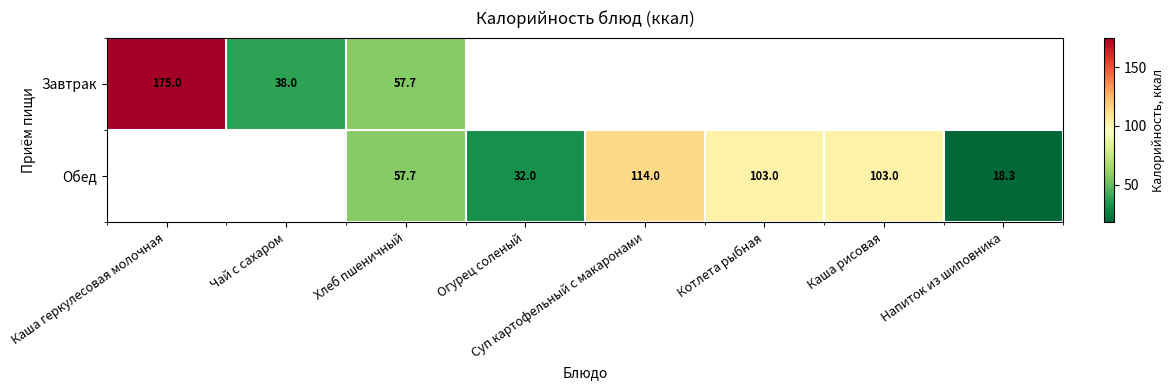

Is the value of Завтрак at Каша геркулесовая молочная greater than the value of Обед at Суп картофельный с макаронами?

Yes